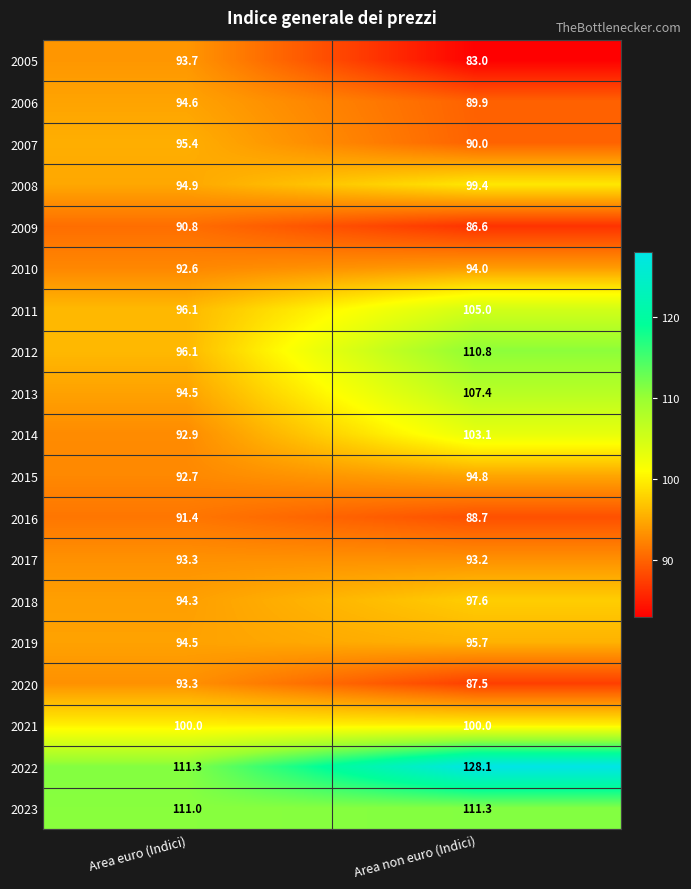

Between Area euro (Indici) and Area non euro (Indici), which series saw the biggest shift?

2022